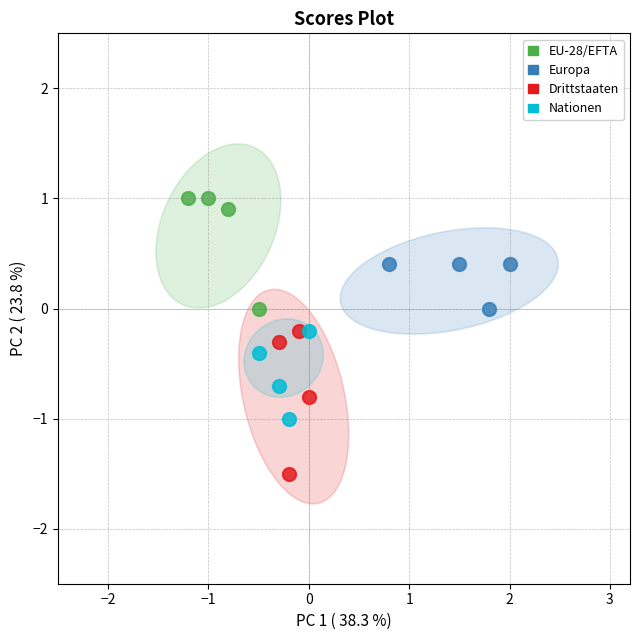

Which series has the largest Y range (max minus min)?

Drittstaaten